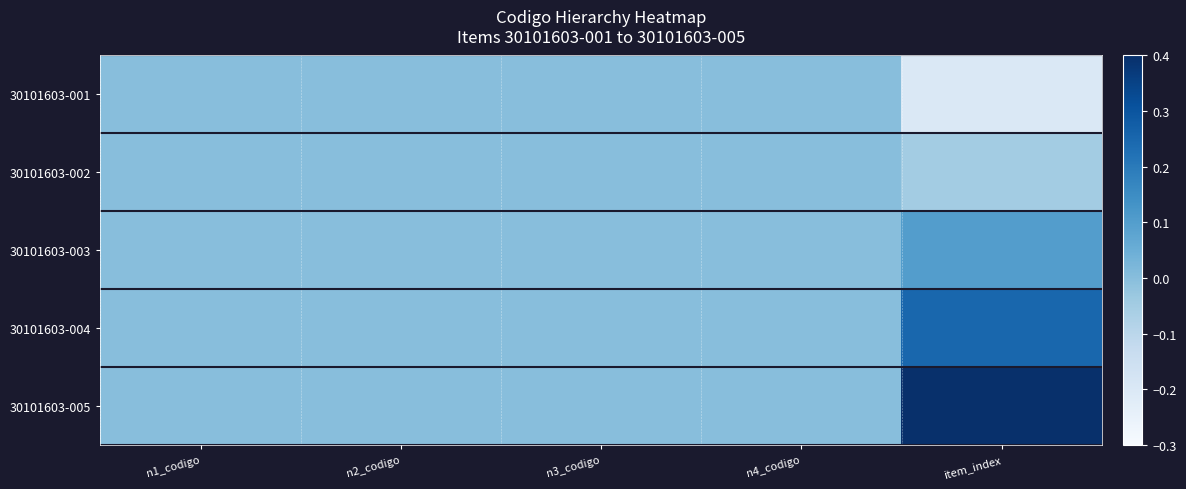

Count the number of data series in this chart.

5